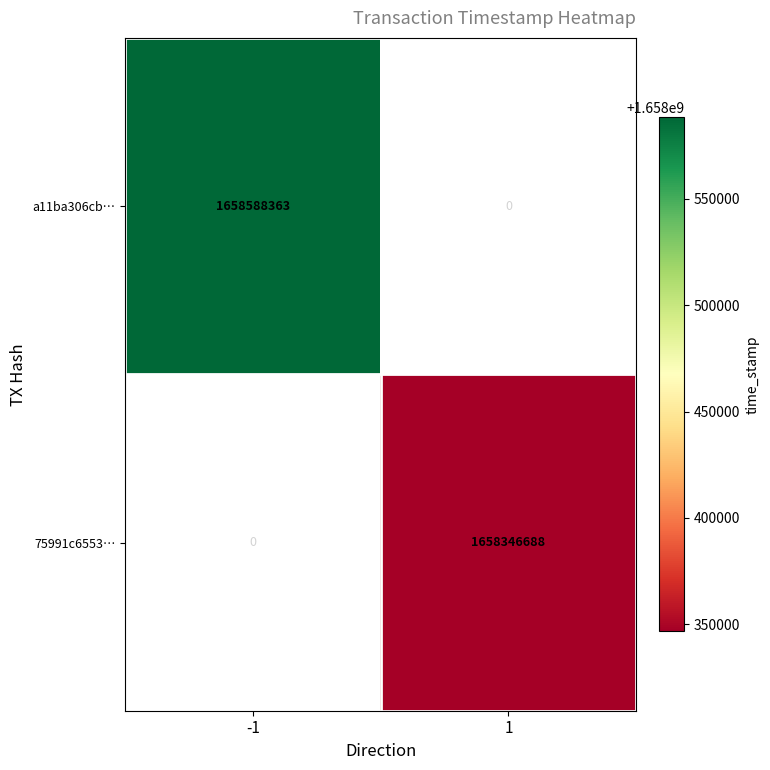

The 75991c6553… series shows 757544184 at 1. True or false?

False